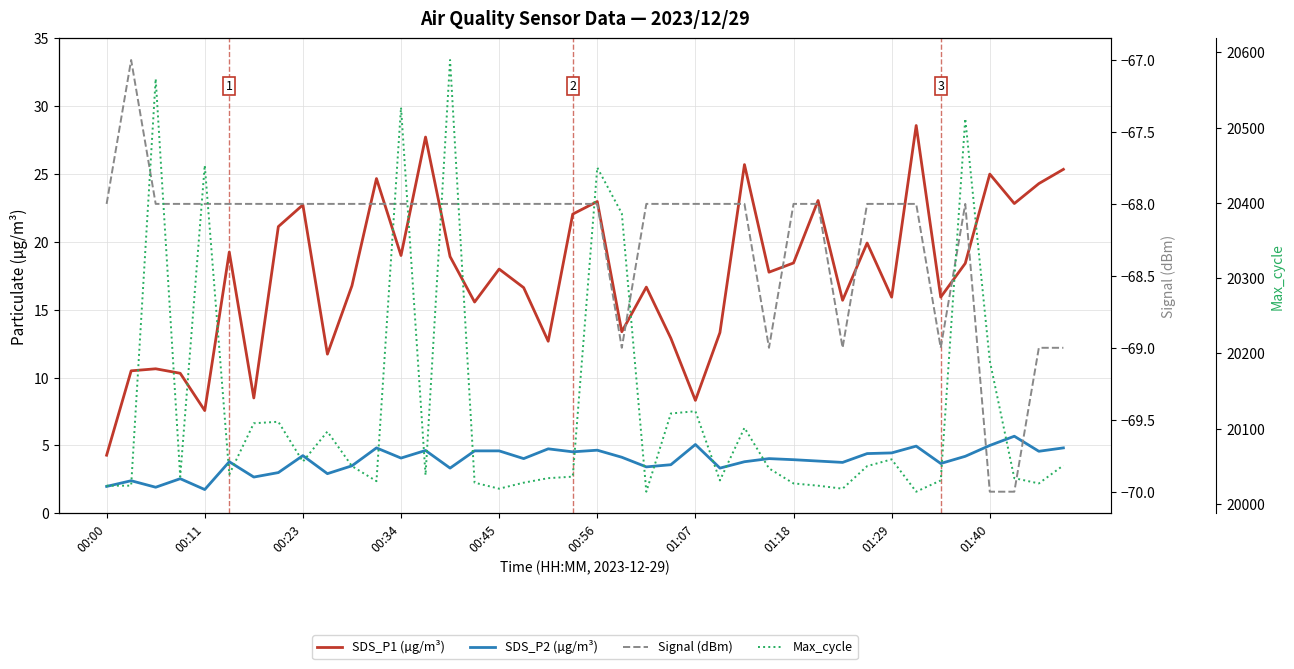

Which has a higher value, 23 or 00:56?

00:56